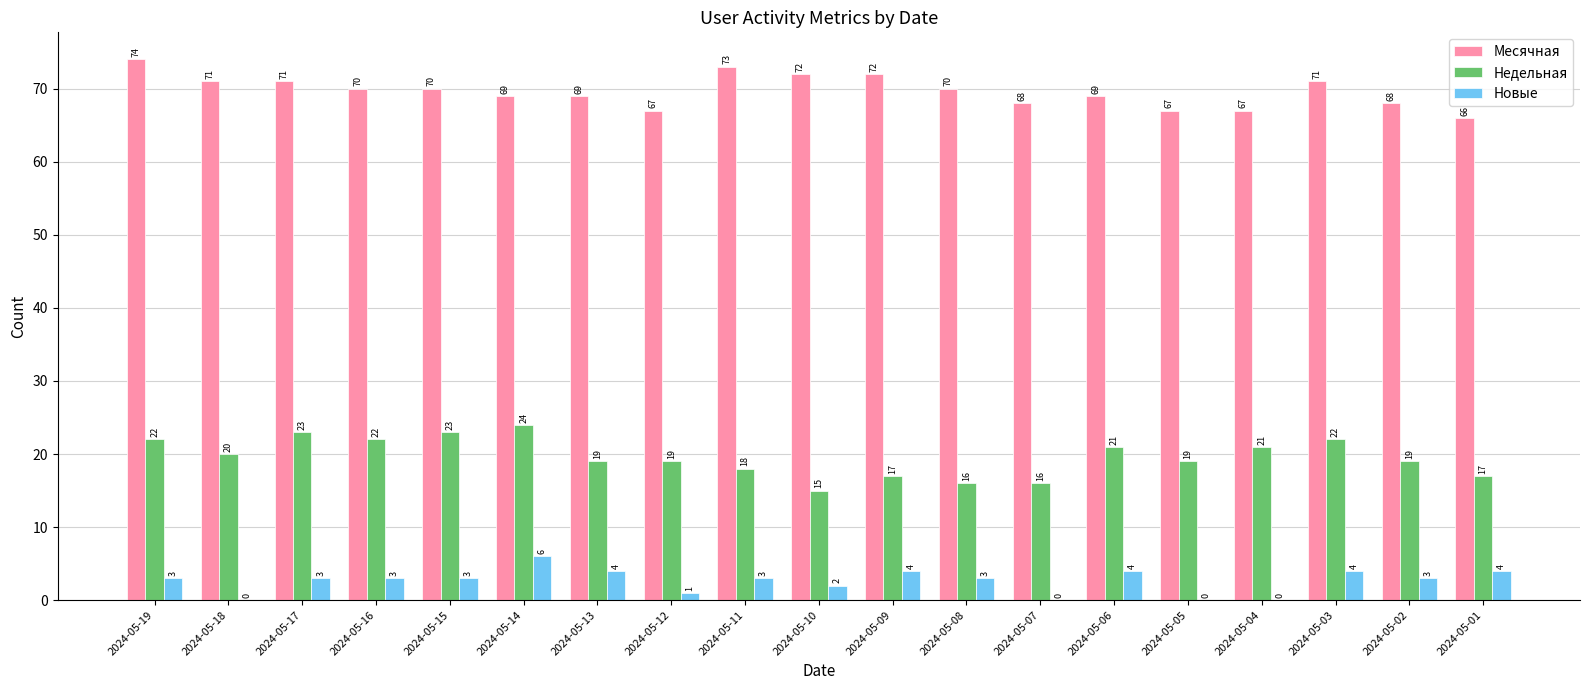

What is the total value across all series at 2024-05-13?

92